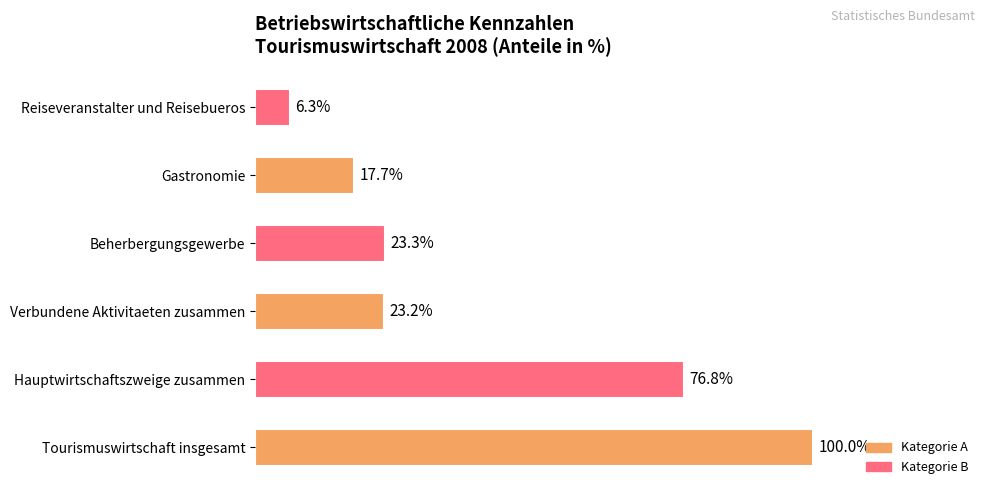

Which category has the lowest value across all series?

Reiseveranstalter und Reisebueros